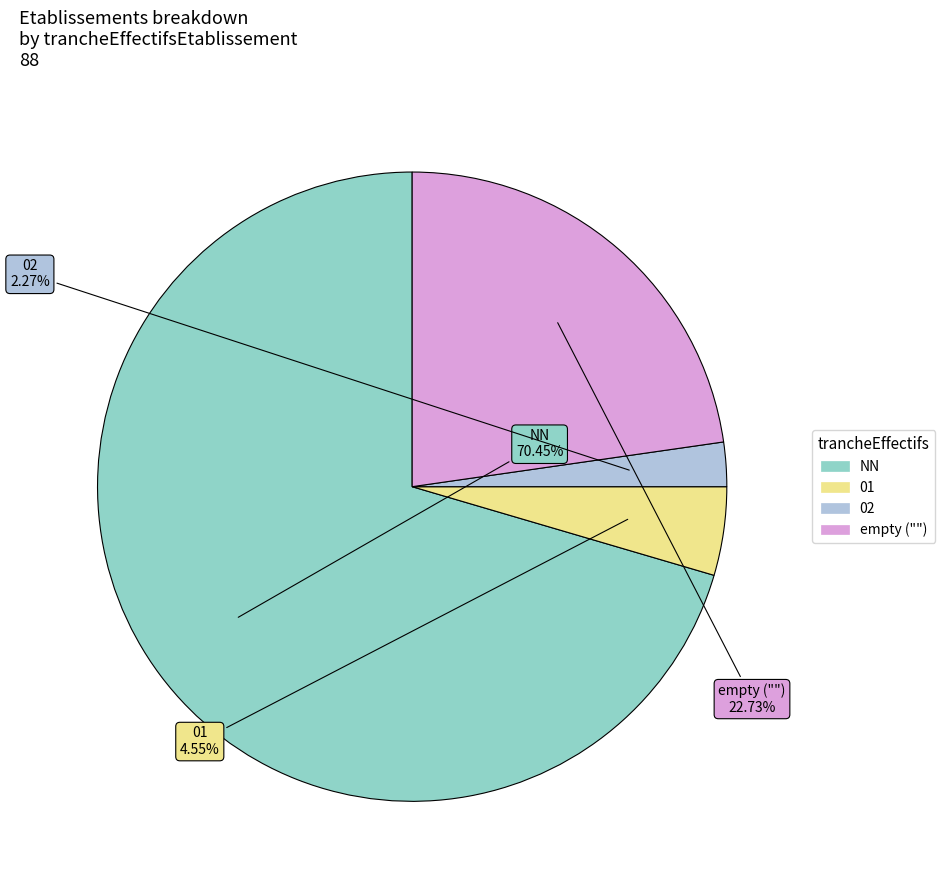

Is there a majority slice in this chart?

Yes